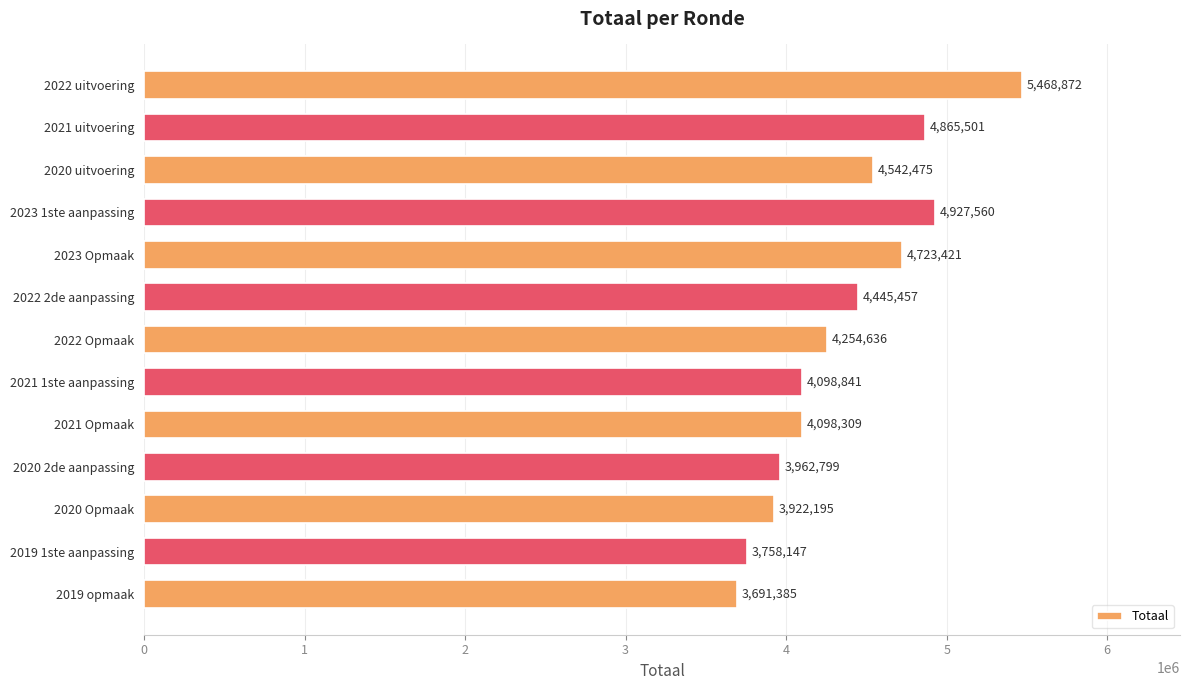

True or false: the data shows 3758147 at 2019 1ste aanpassing.

True